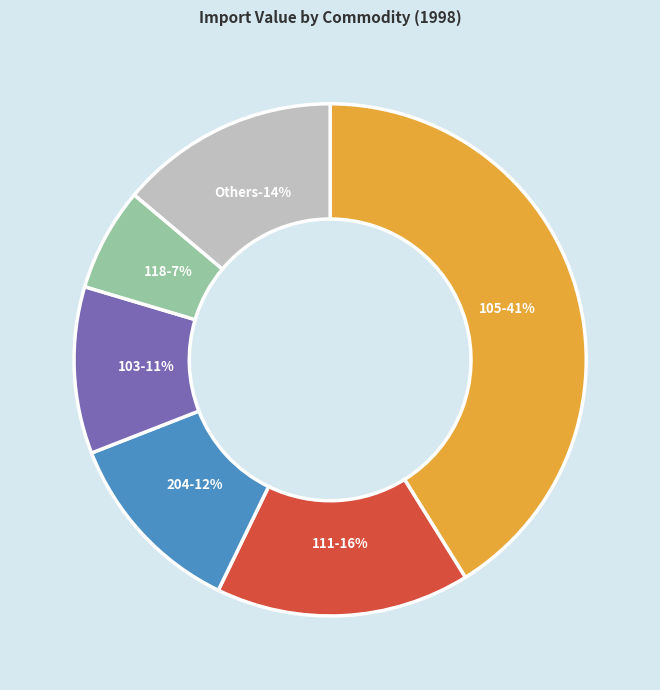

Which category has the biggest portion of the pie?

105